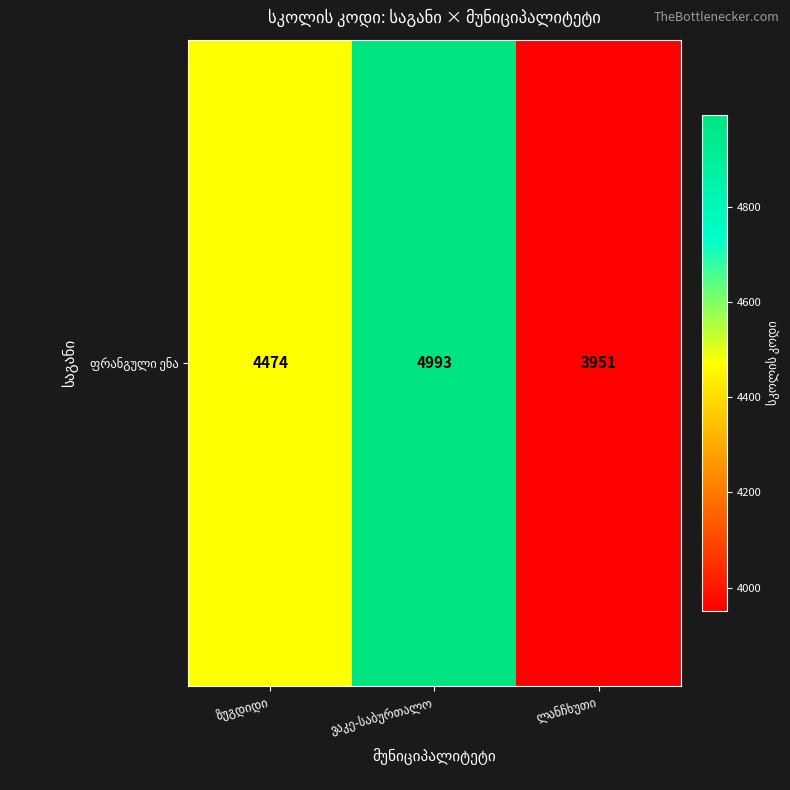

Between ვაკე-საბურთალო and ლანჩხუთი, which is larger?

ვაკე-საბურთალო